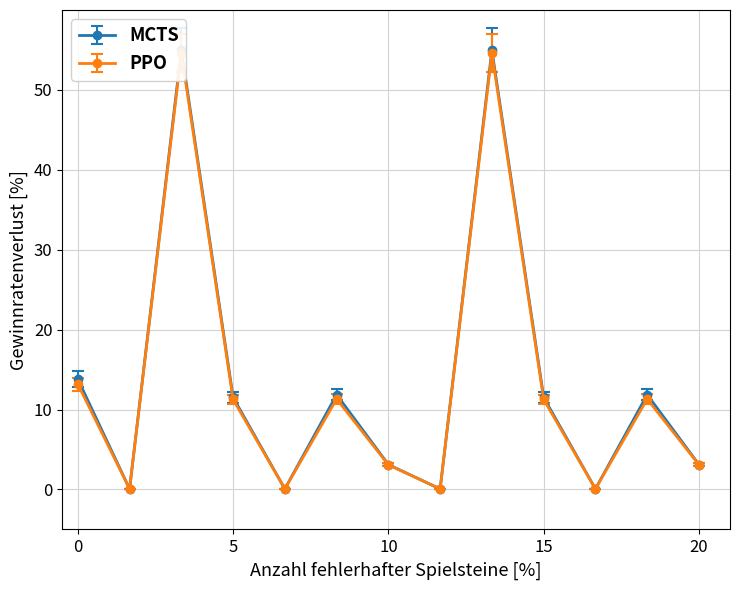

Is it true that MCTS equals 0.1 at 2?

False